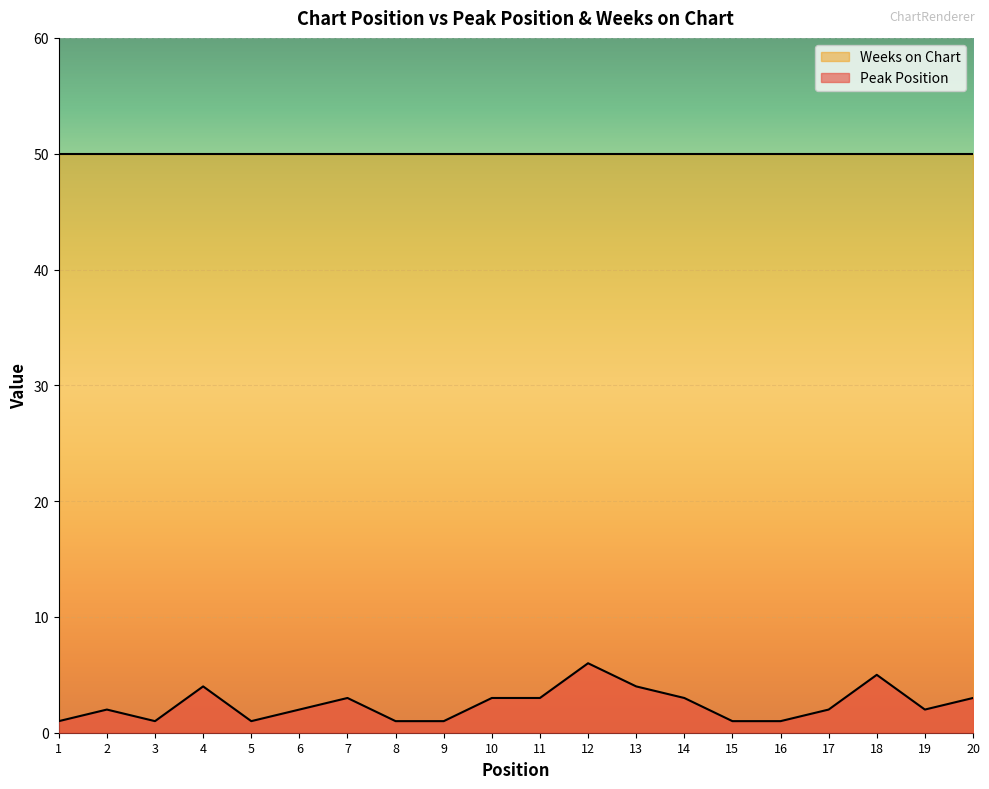

What is the value of the 16th point from the left?

1